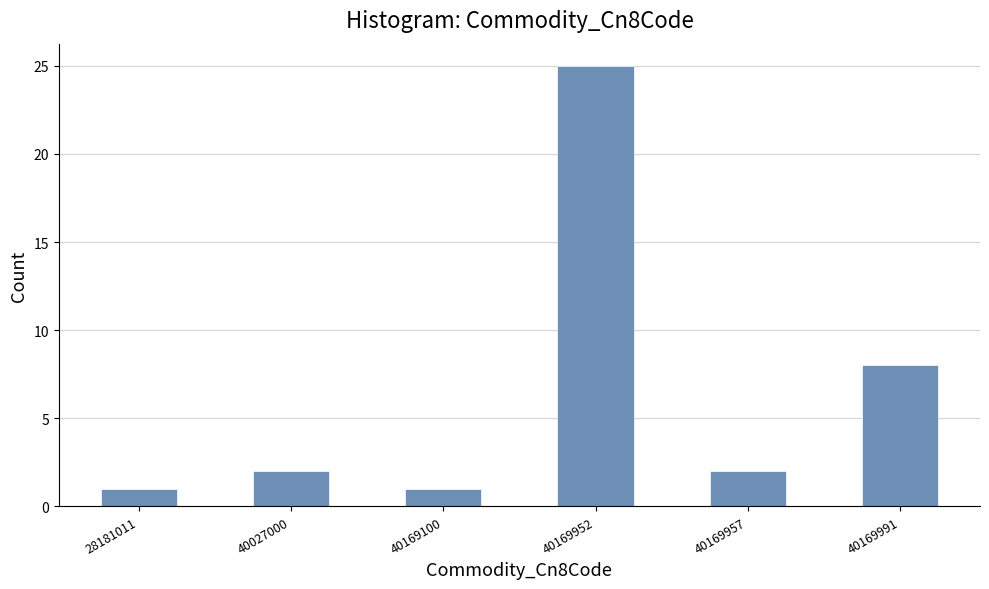

Reading left to right, transcribe all the data shown in this chart.

28181011=1	40027000=2	40169100=1	40169952=25	40169957=2	40169991=8